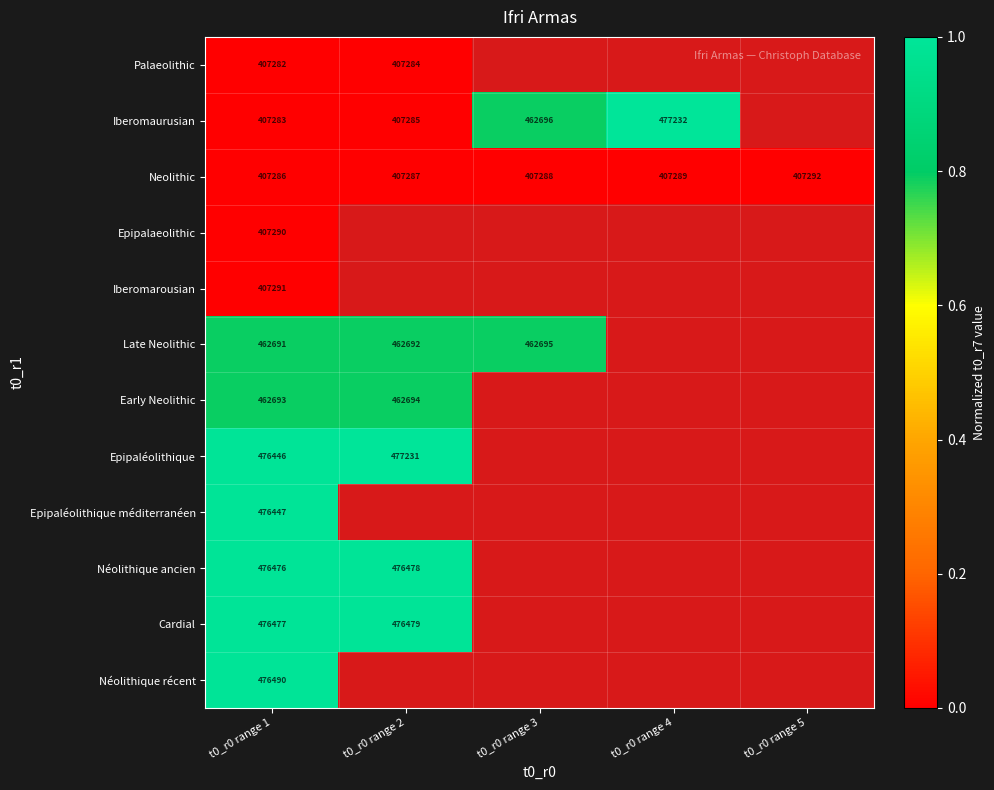

The value of Iberomaurusian at t0_r0 range 2 is 0.0. True or false?

False